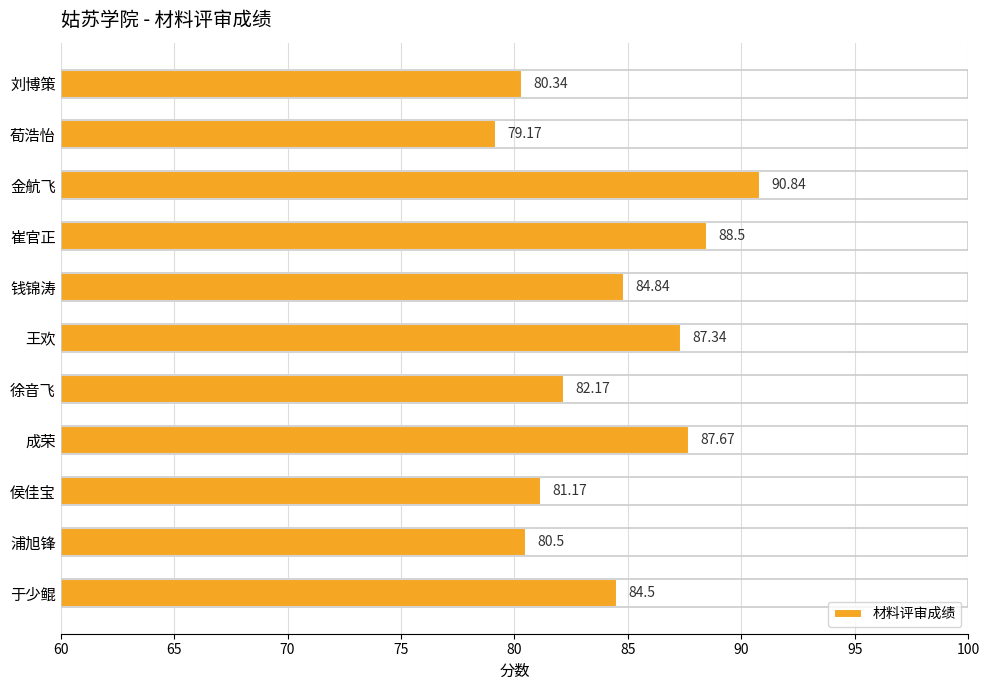

Which has a higher value, 浦旭锋 or 刘博策?

浦旭锋